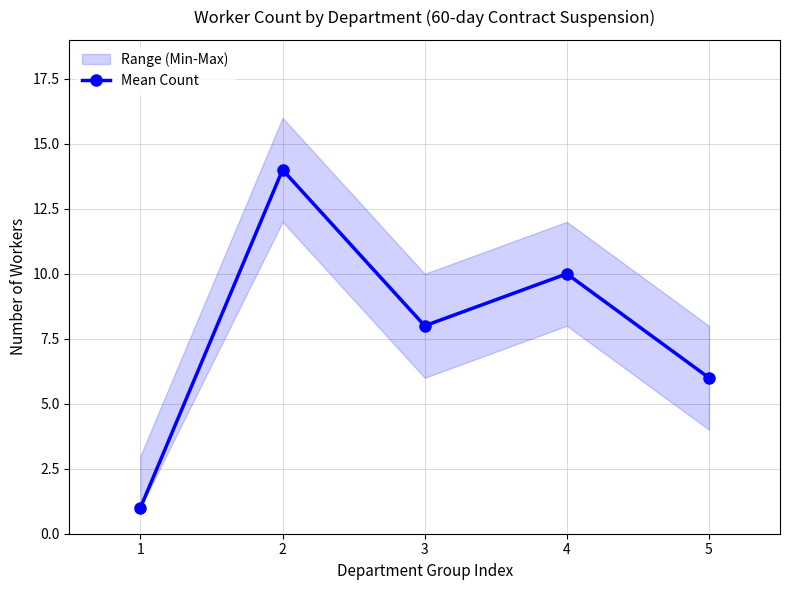

Rank the categories by value from highest to lowest.

2, 4, 3, 5, 1